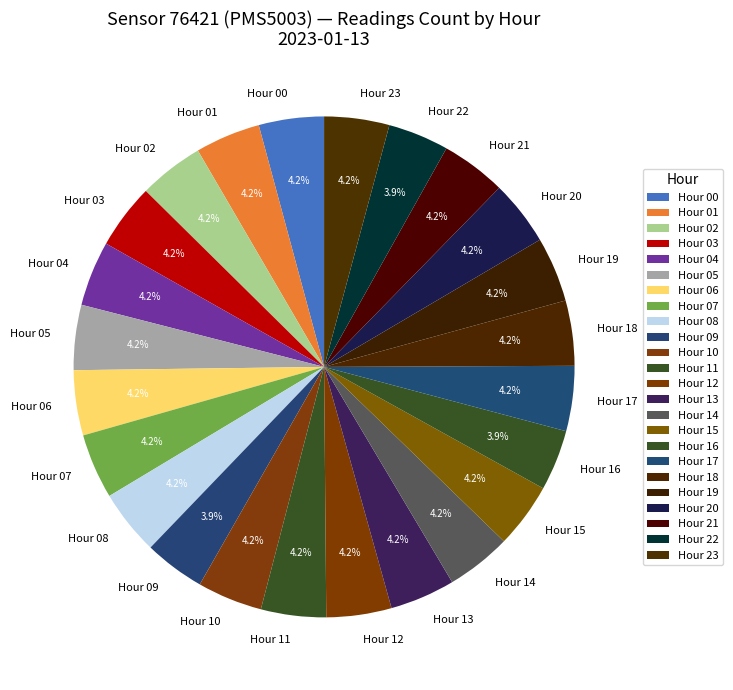

What is the ratio of the value at Hour 02 to the value at Hour 23?

1.0